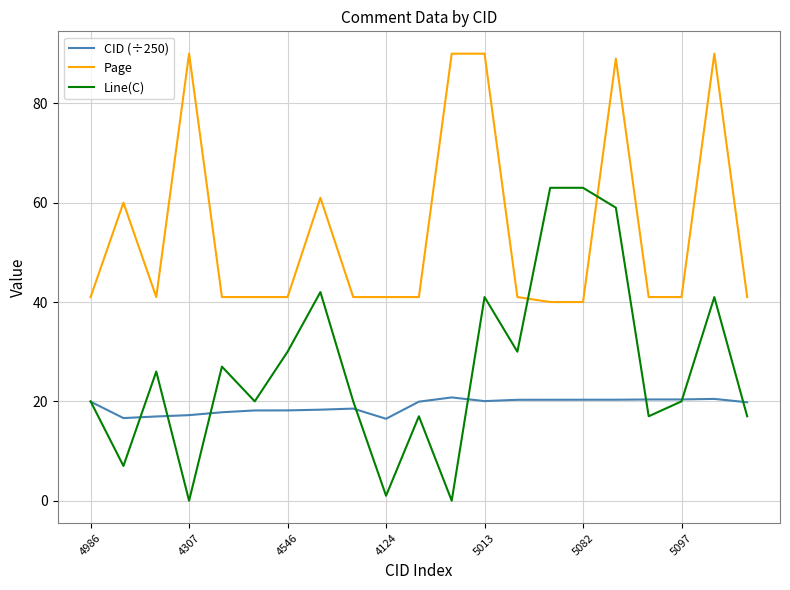

Which series has the widest spread of values?

Line(C)